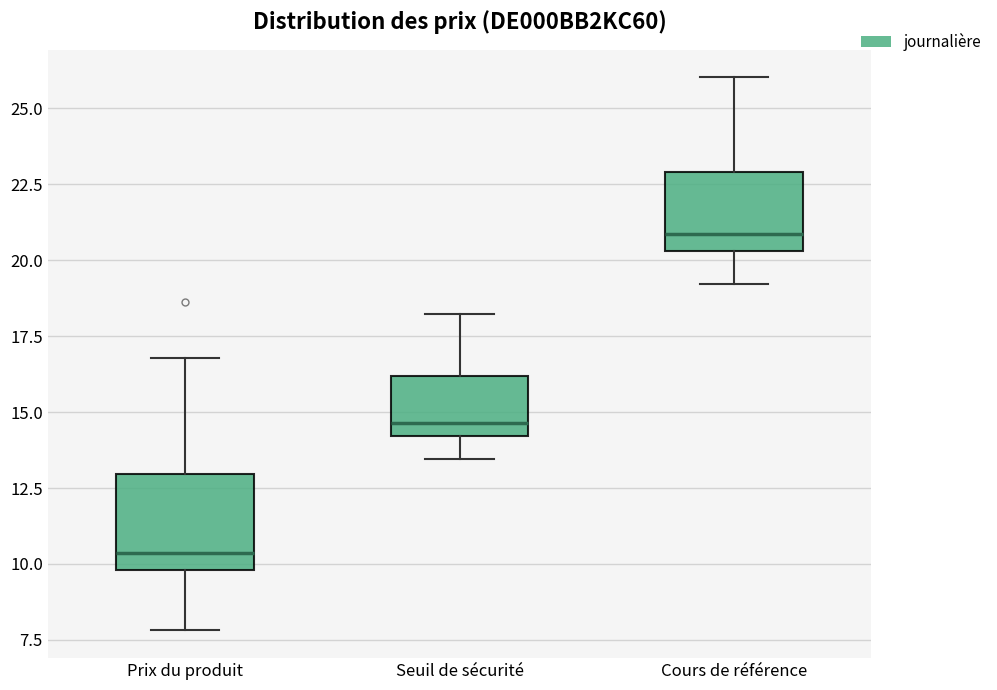

Which box is the tallest, from its lower edge to its upper edge?

Prix du produit